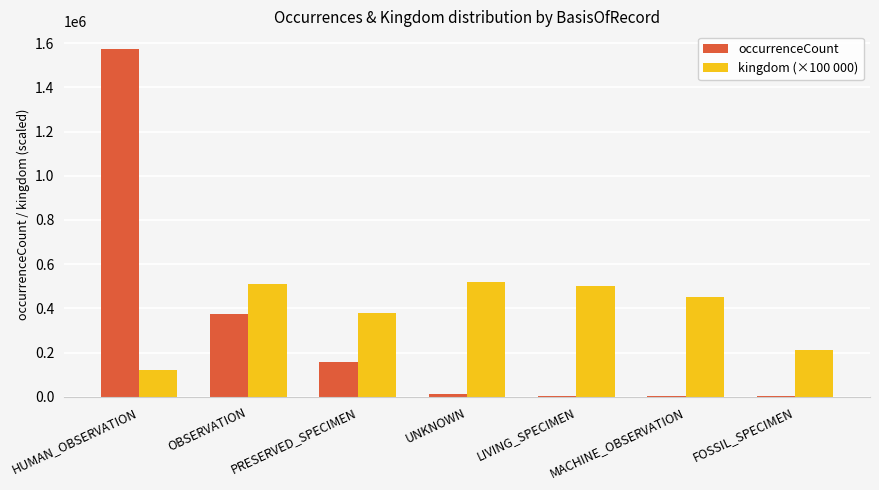

The value of occurrenceCount at LIVING_SPECIMEN is 1624.0. True or false?

True